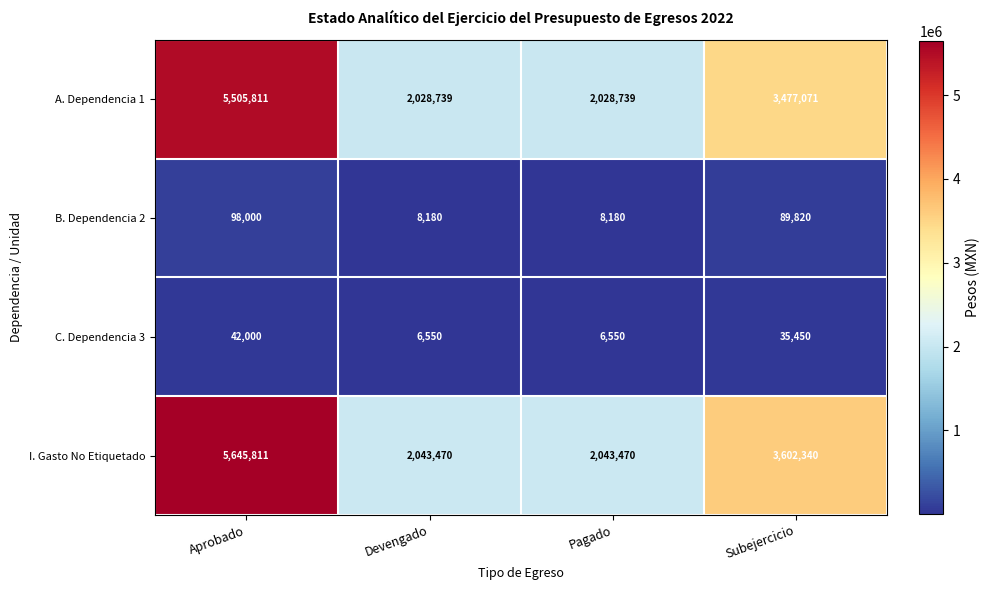

List the series in order of their peak value, lowest first.

C. Dependencia 3, B. Dependencia 2, A. Dependencia 1, I. Gasto No Etiquetado